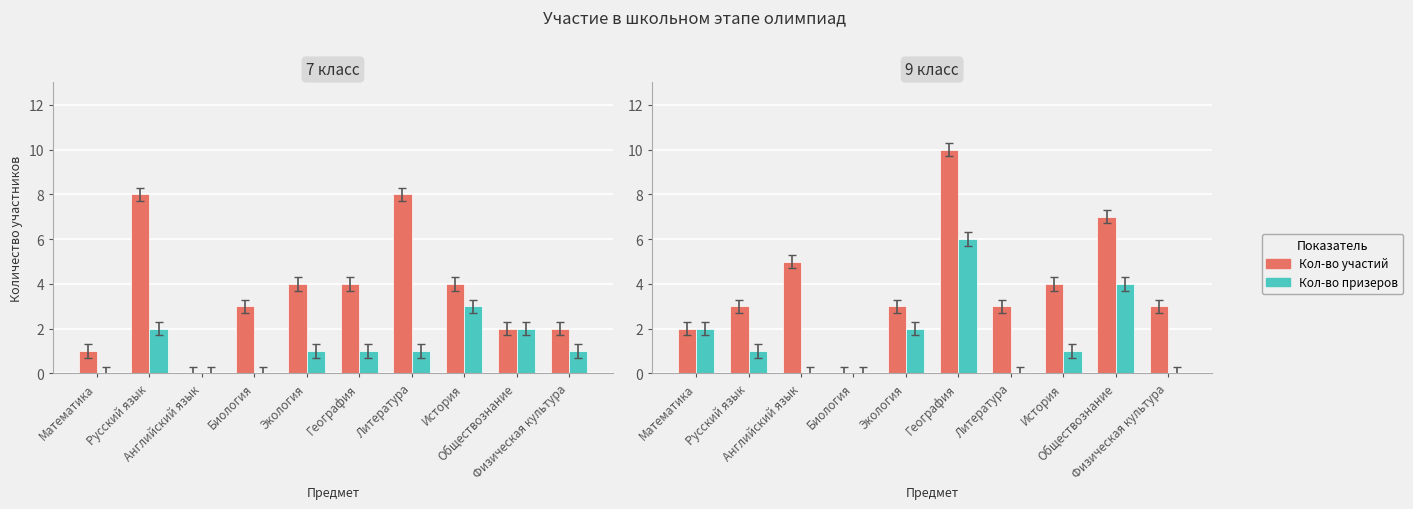

What is the maximum value for Кол-во призеров?

6